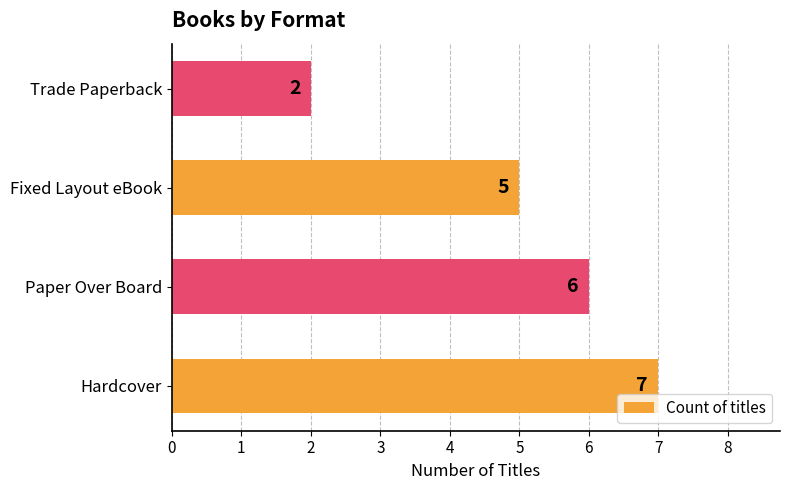

What is the difference between the second highest and minimum values?

4